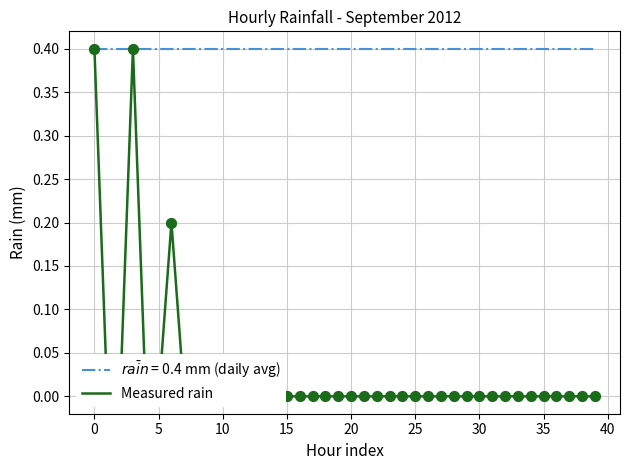

Which has a higher value, 25 or 30?

25